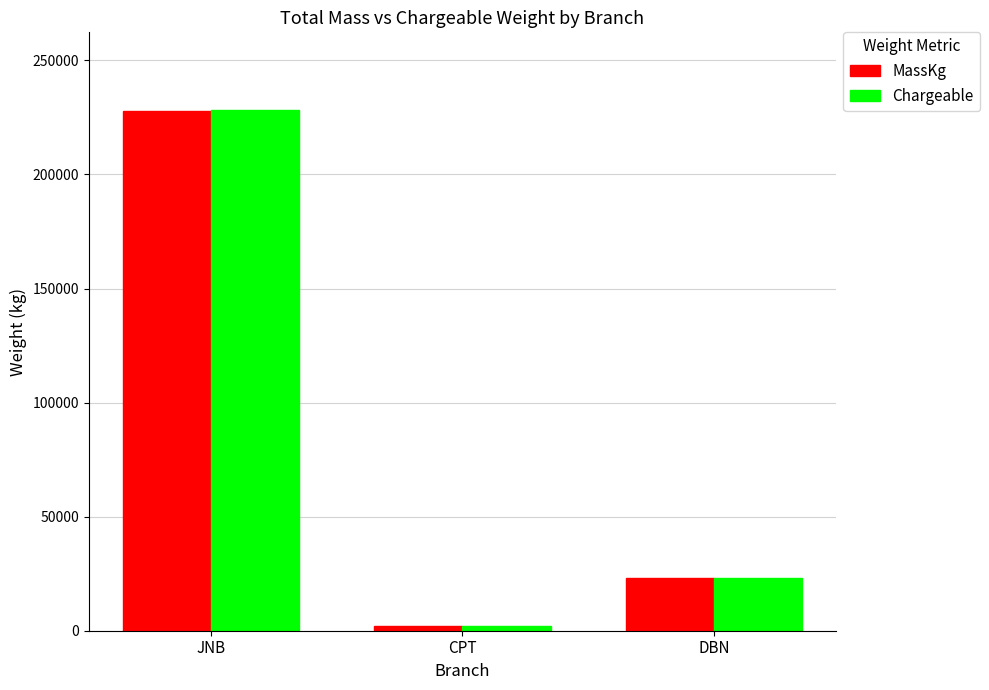

Which series has the widest spread of values?

Chargeable